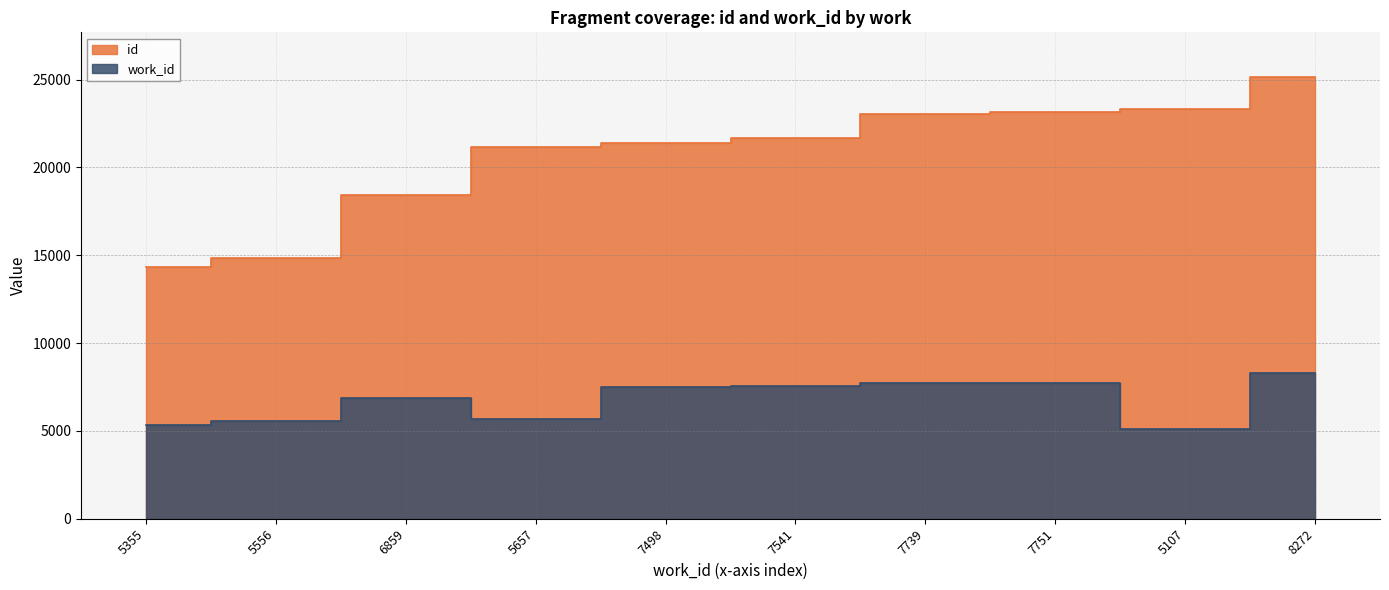

What is the sum of the id values at 7541 and 6859?

40152